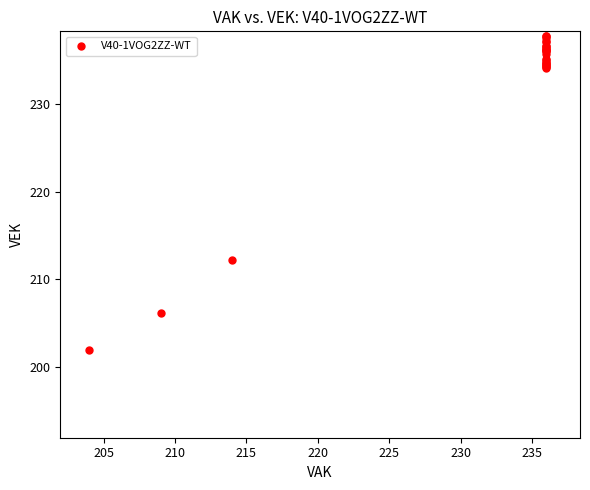

What Y value in the scatter plot is closest to 219?

212.2